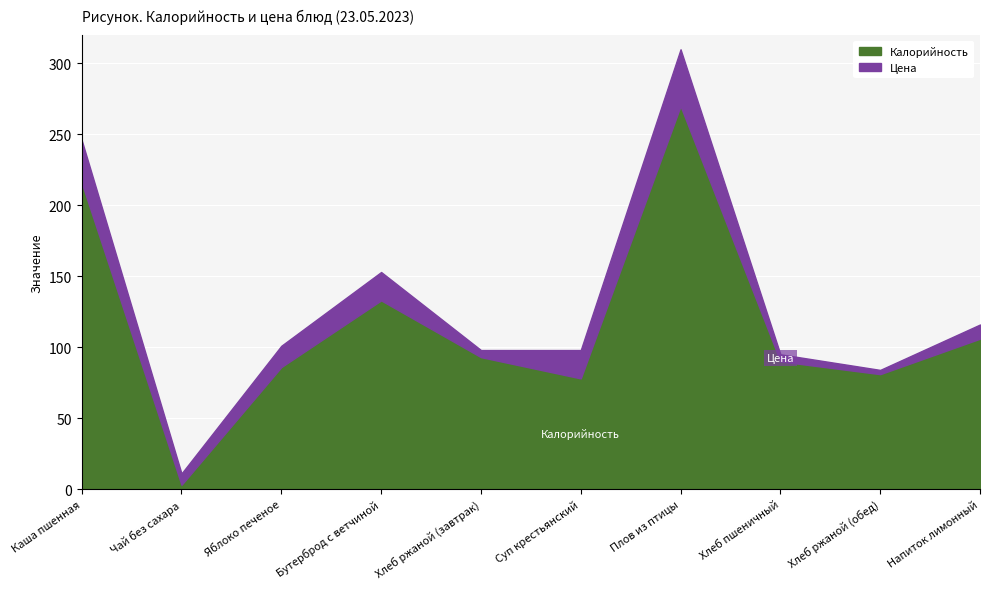

Between Суп крестьянский and Хлеб пшеничный, which is larger?

Хлеб пшеничный